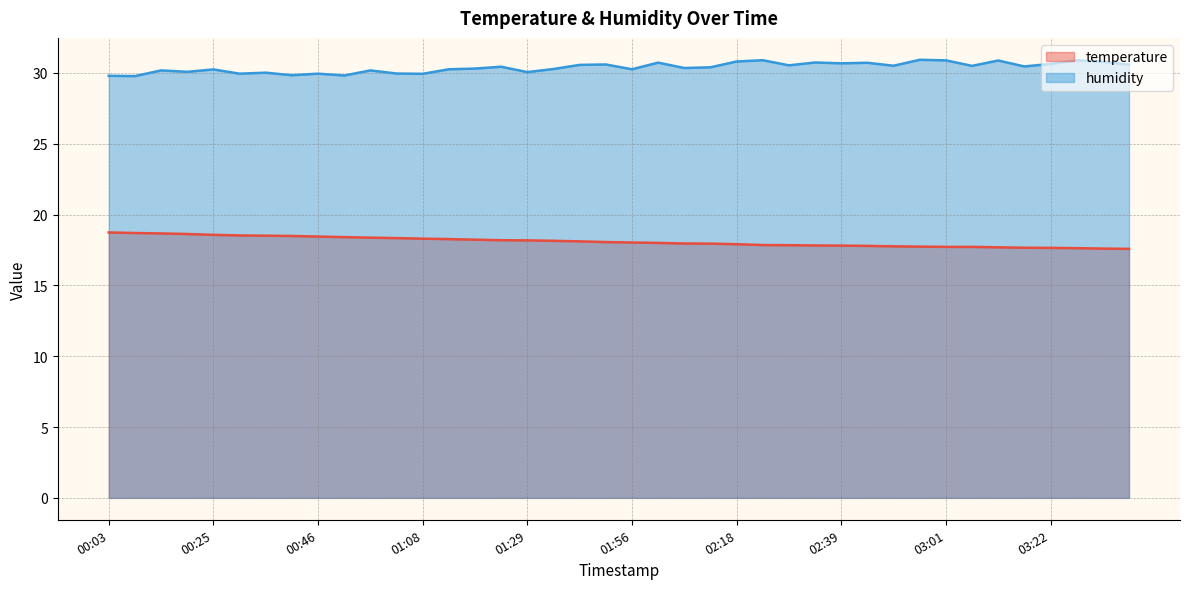

At which category is the sum across all series the highest?

00:14